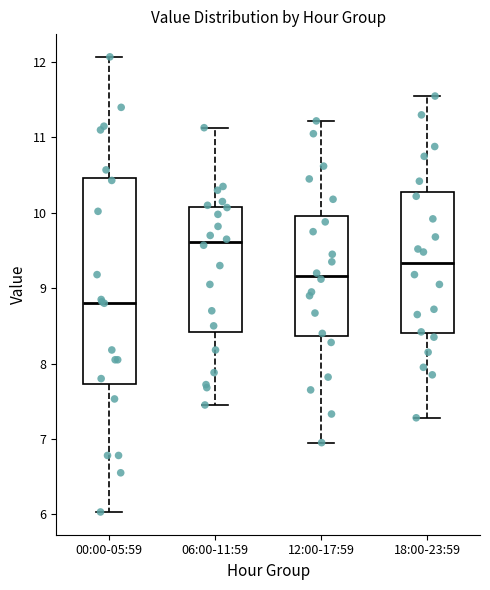

Comparing the boxes themselves (not the whiskers), which one is the tallest?

00:00-05:59